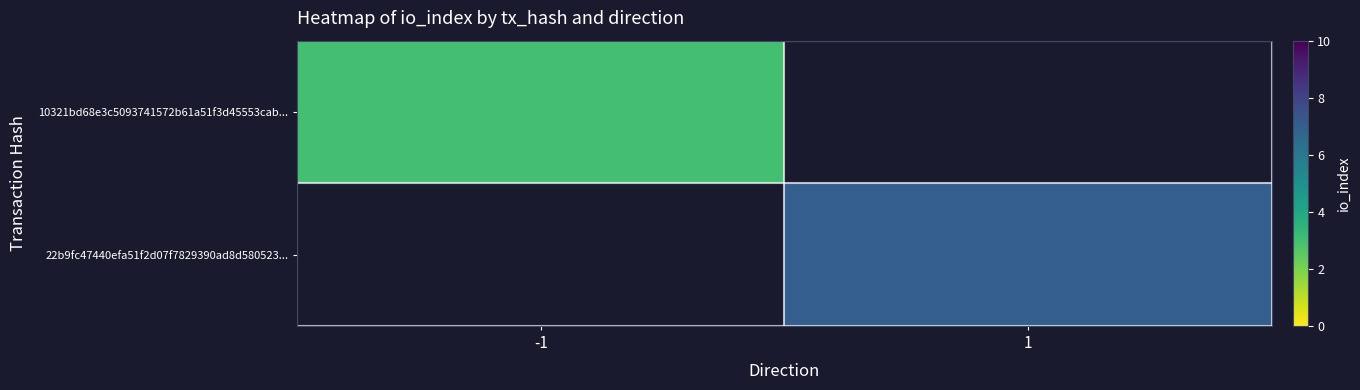

True or false: 22b9fc47440efa51f2d07f7829390ad8d580523... has a value of 9.6 at 1.

False